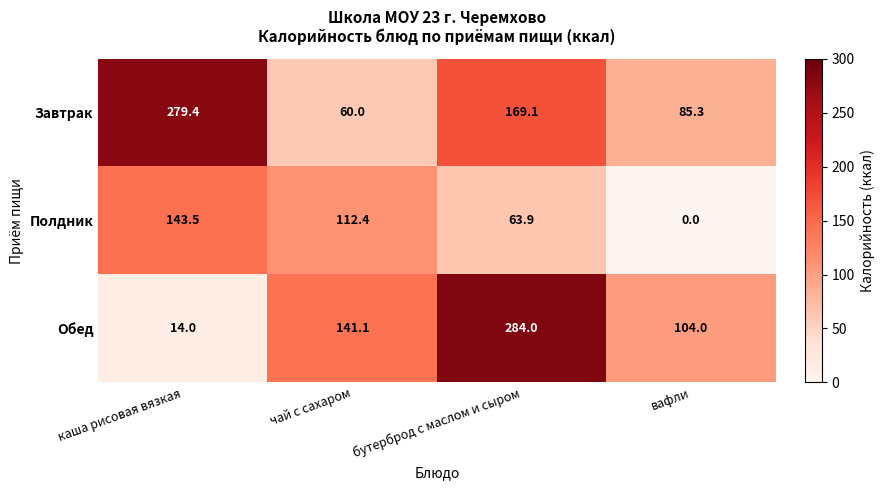

At which label is Завтрак closest to 169?

бутерброд с маслом и сыром